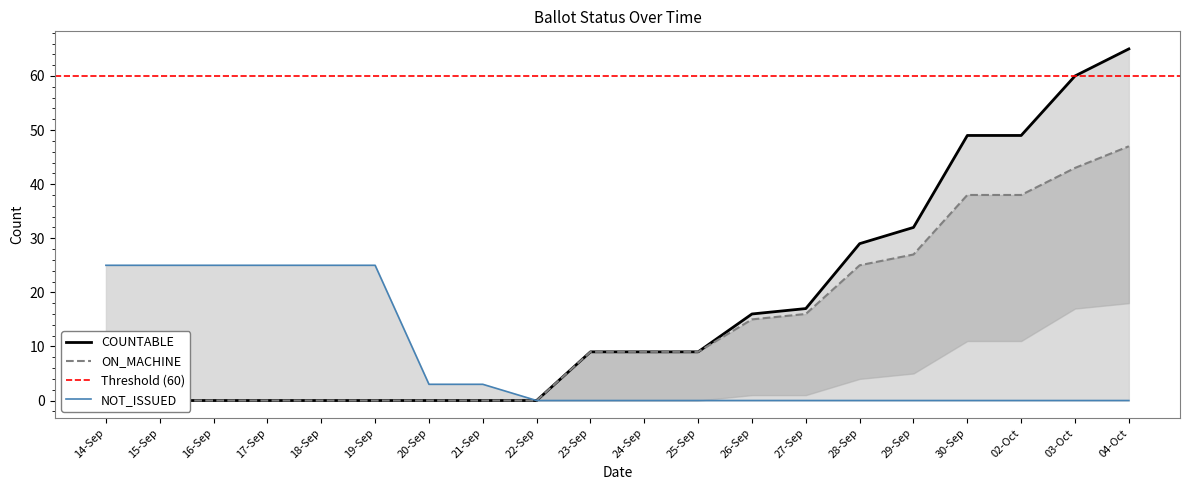

What is the average value of the COUNTABLE series?

17